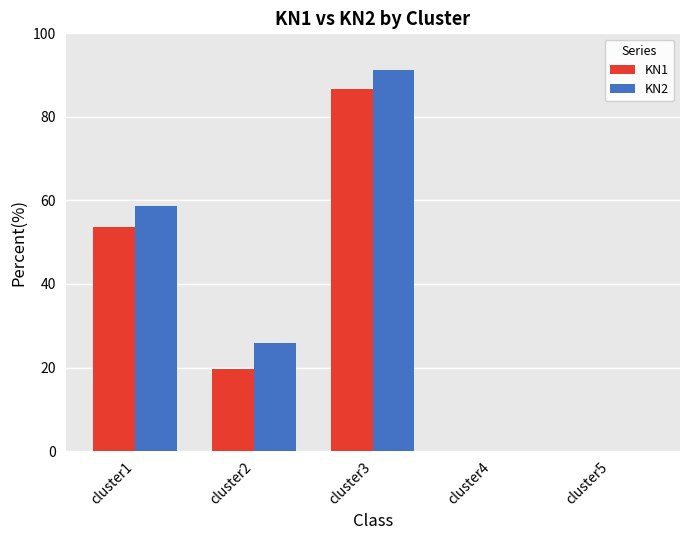

What is the sum of all KN1 values?

159.9